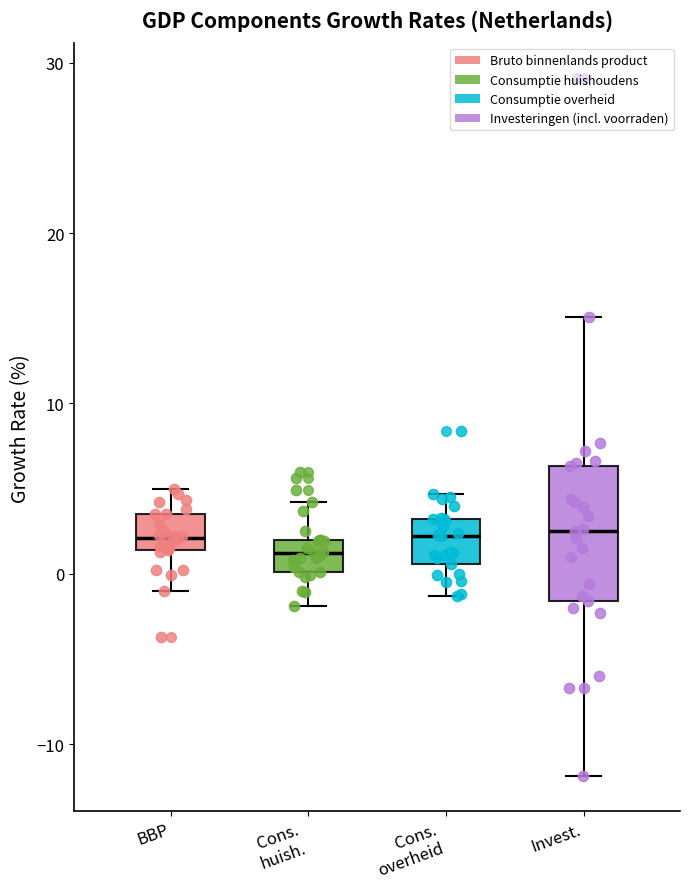

Reading left to right, read every box against the y-axis: the position of its median line, the range the box covers, and the ends of its whiskers. The values are not printed on the chart, so give them approximately, as read against the axis.

BBP: median 2, box 1 to 4, whiskers -1 to 5
Cons. huish.: median 1, box 0 to 2, whiskers -2 to 4
Cons. overheid: median 2, box 1 to 3, whiskers -1 to 5
Invest.: median 3, box -2 to 6, whiskers -12 to 15